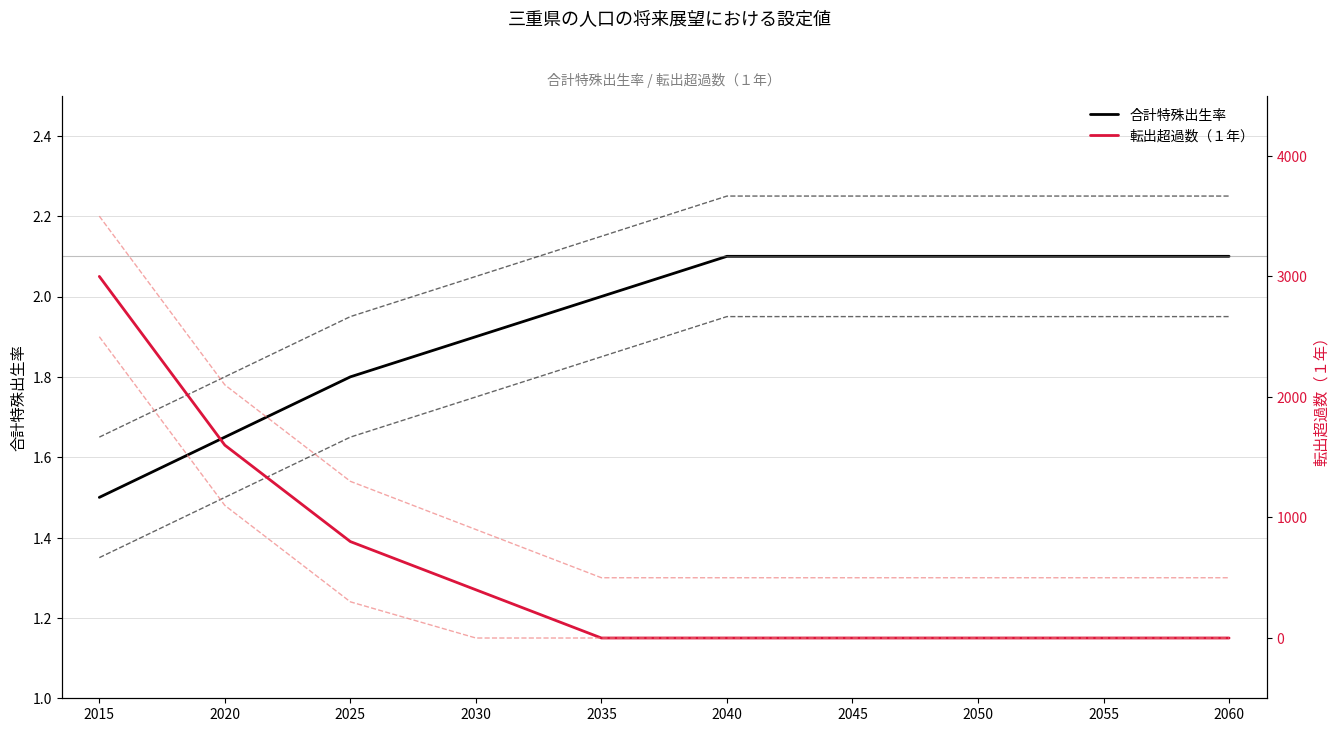

What value does the 合計特殊出生率 series have at 2045?

2.1